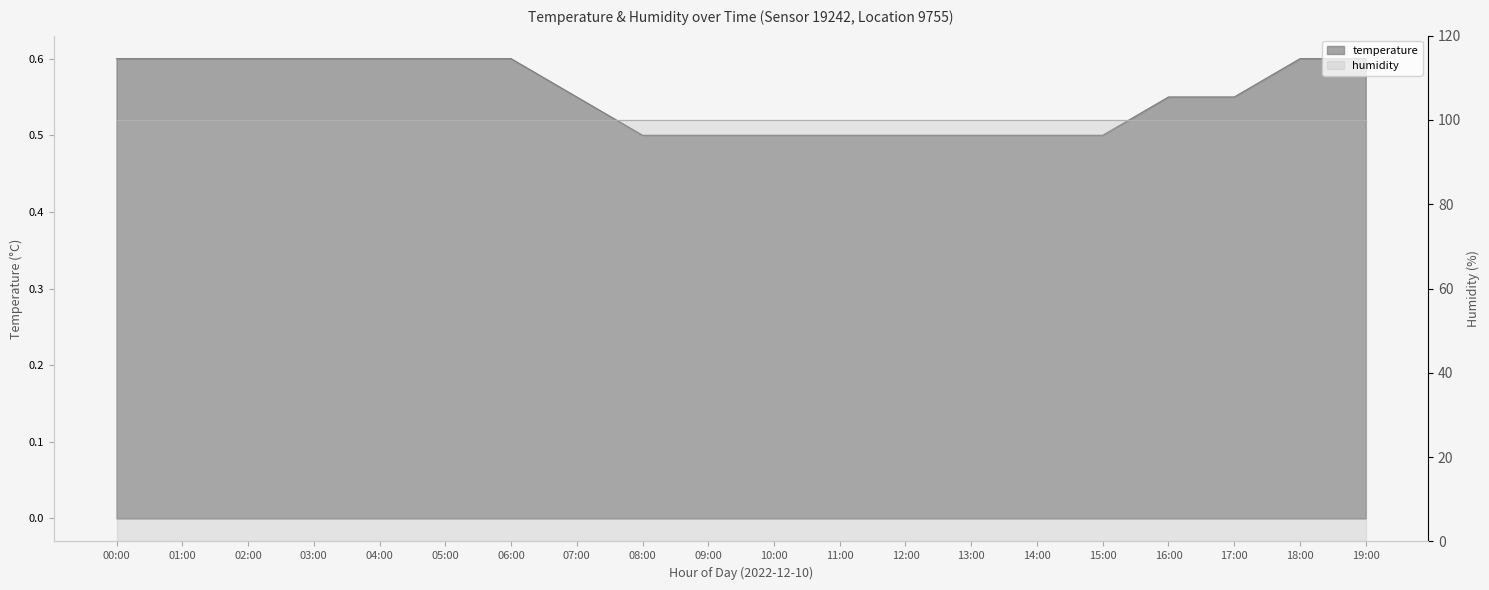

Between 15:00 and 07:00, which is larger?

07:00